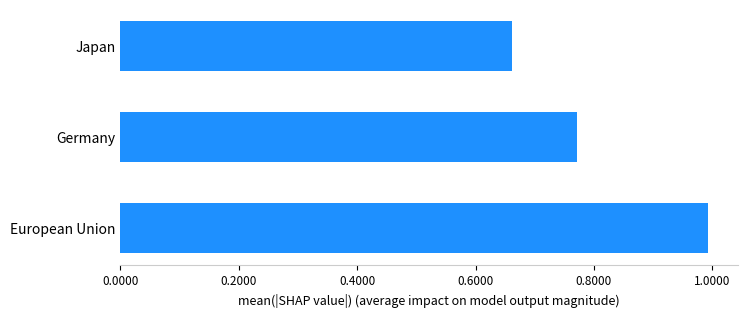

What is the change in value from European Union to Japan?

-0.3